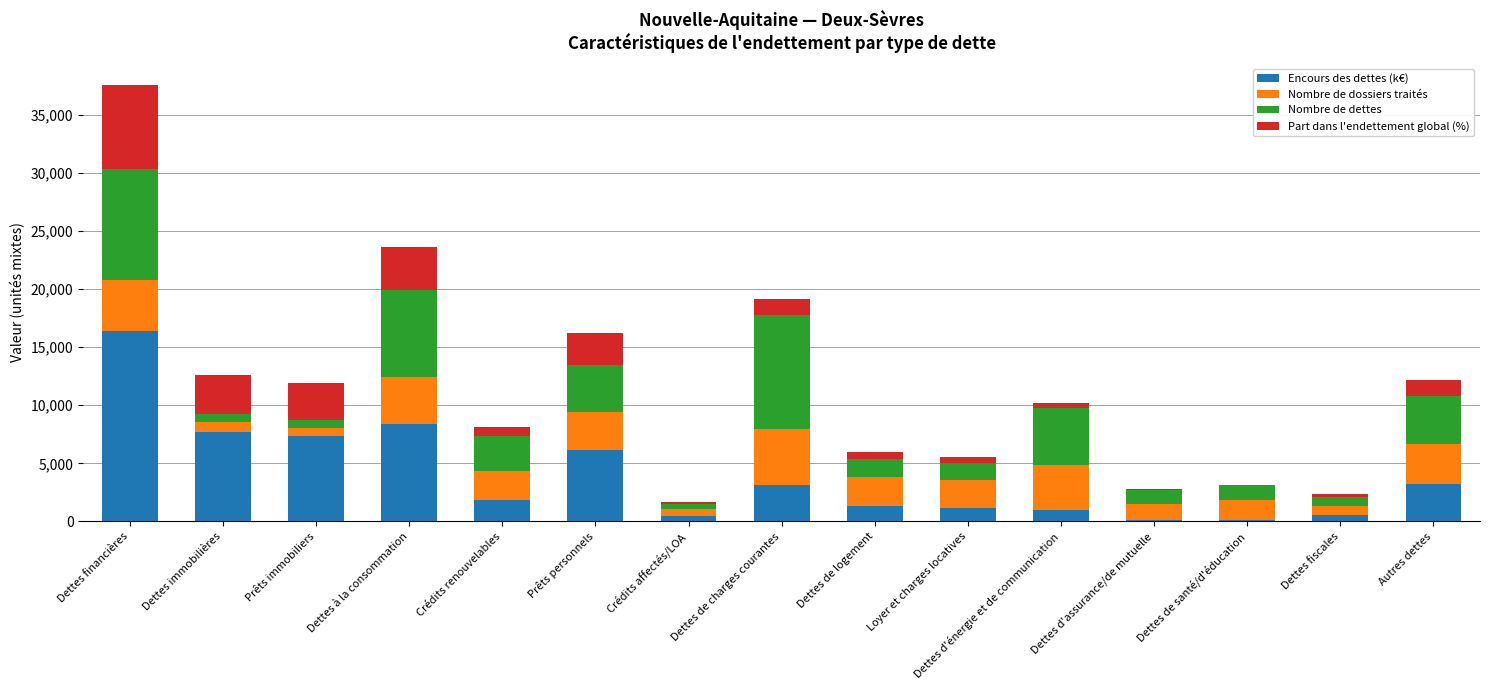

At which label does Encours des dettes (k€) reach its peak?

Dettes financières